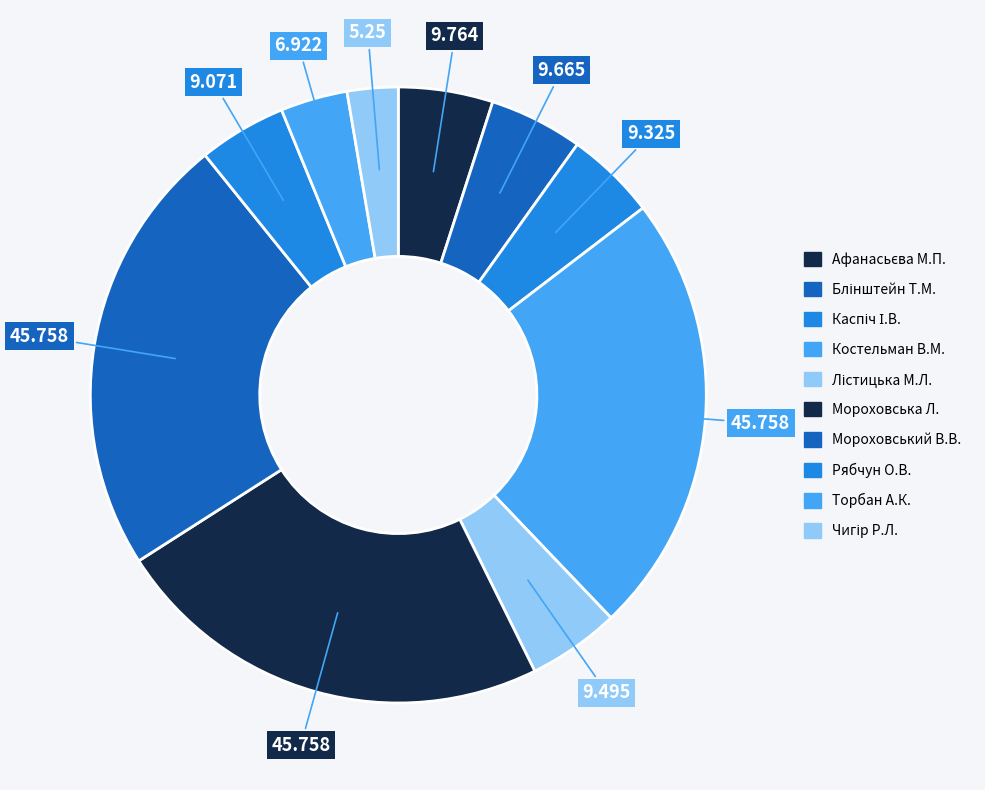

How many segments does this pie chart have?

10